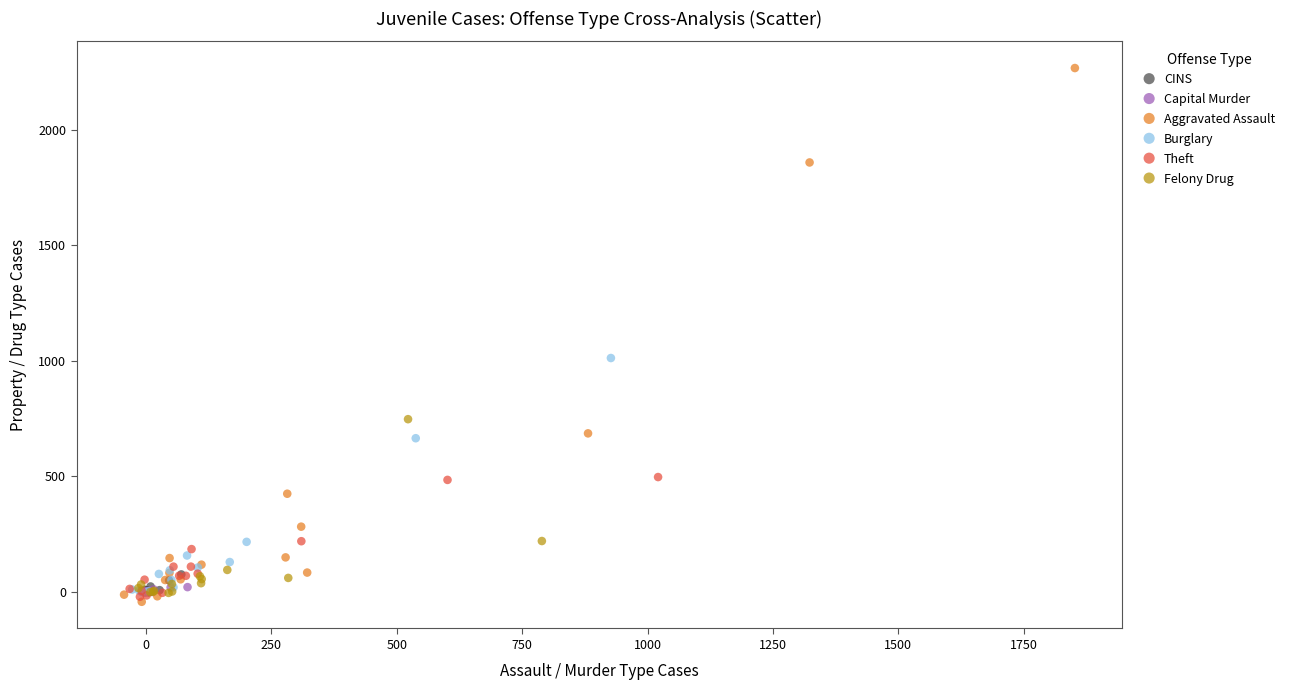

Which series contains the highest Y value?

Aggravated Assault